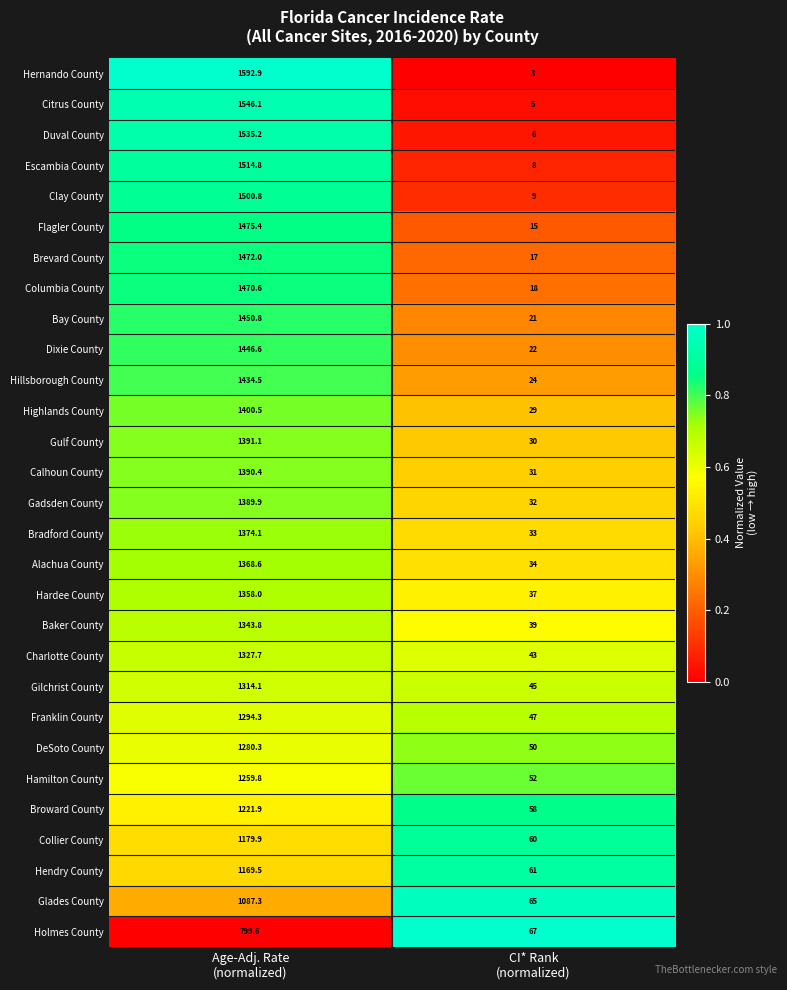

What is the total value across all series at Age-Adj. Rate
(normalized)?

39390.5